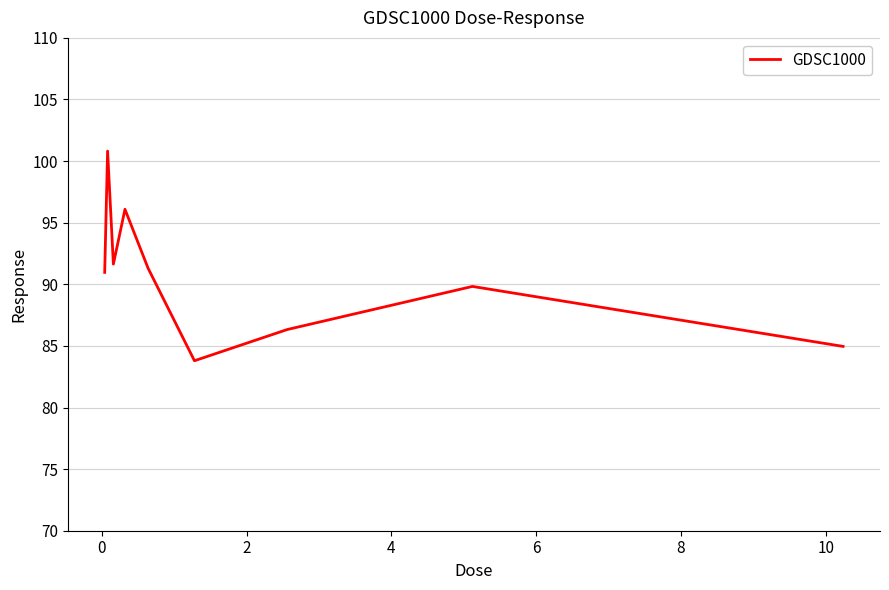

Reading left to right, what are all the values shown in this chart?

91.0	100.8	91.6	96.1	91.3	83.8	86.3	89.8	85.0